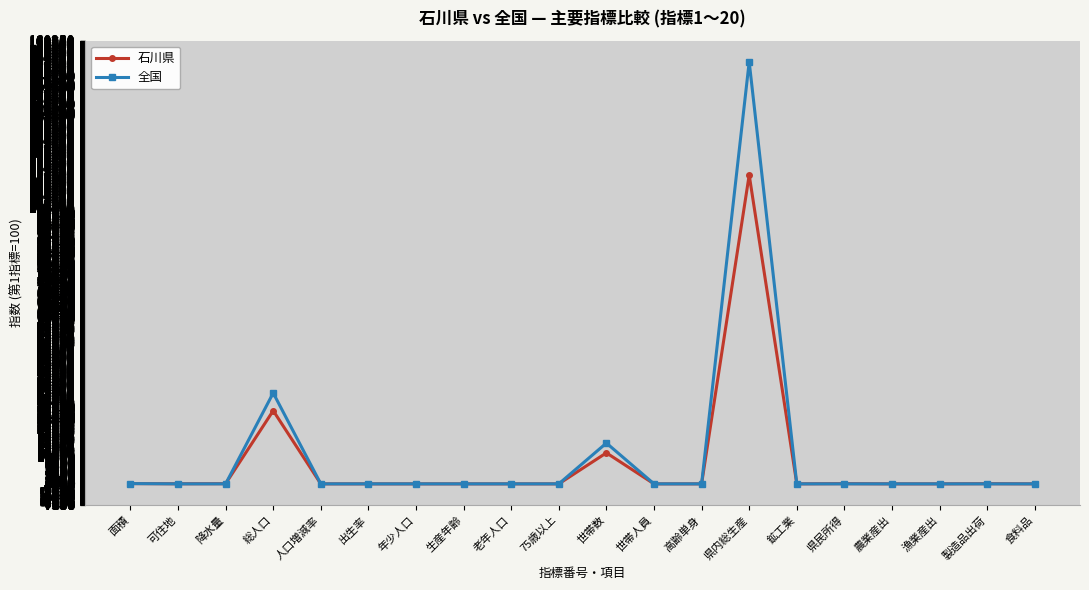

What is the total value across all series at 生産年齢?

1.4